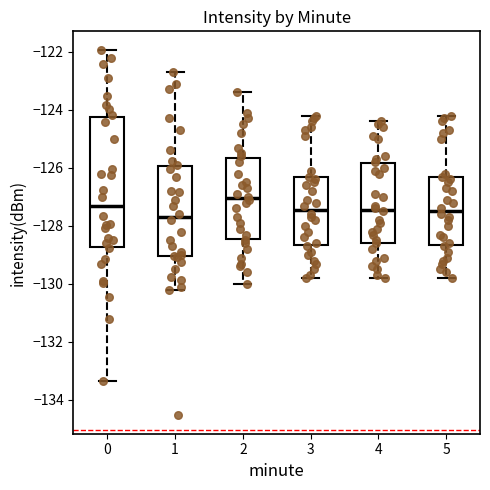

Reading left to right, read every box against the y-axis: the position of its median line, the range the box covers, and the ends of its whiskers. The values are not printed on the chart, so give them approximately, as read against the axis.

0: median -127.4, box -128.8 to -124.2, whiskers -133.4 to -122.0
1: median -127.6, box -129.0 to -126.0, whiskers -130.2 to -122.6
2: median -127.0, box -128.4 to -125.6, whiskers -130.0 to -123.4
3: median -127.4, box -128.6 to -126.4, whiskers -129.8 to -124.2
4: median -127.4, box -128.6 to -125.8, whiskers -129.8 to -124.4
5: median -127.4, box -128.6 to -126.4, whiskers -129.8 to -124.2